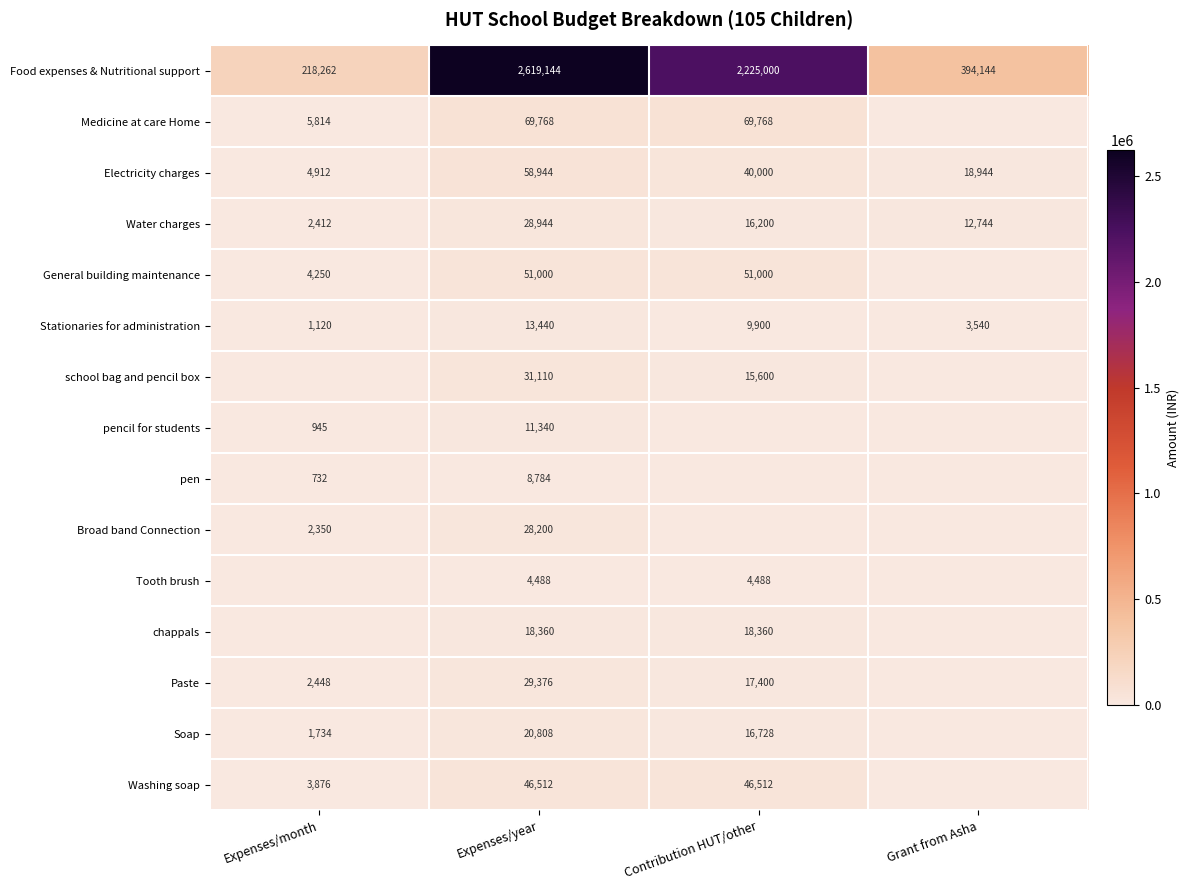

Which has a higher value, Expenses/year or Contribution HUT/other?

Expenses/year